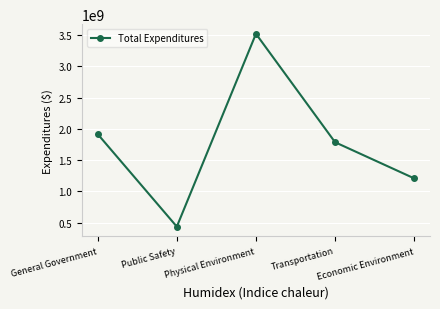

True or false: the data shows 1018395094 at Physical Environment.

False